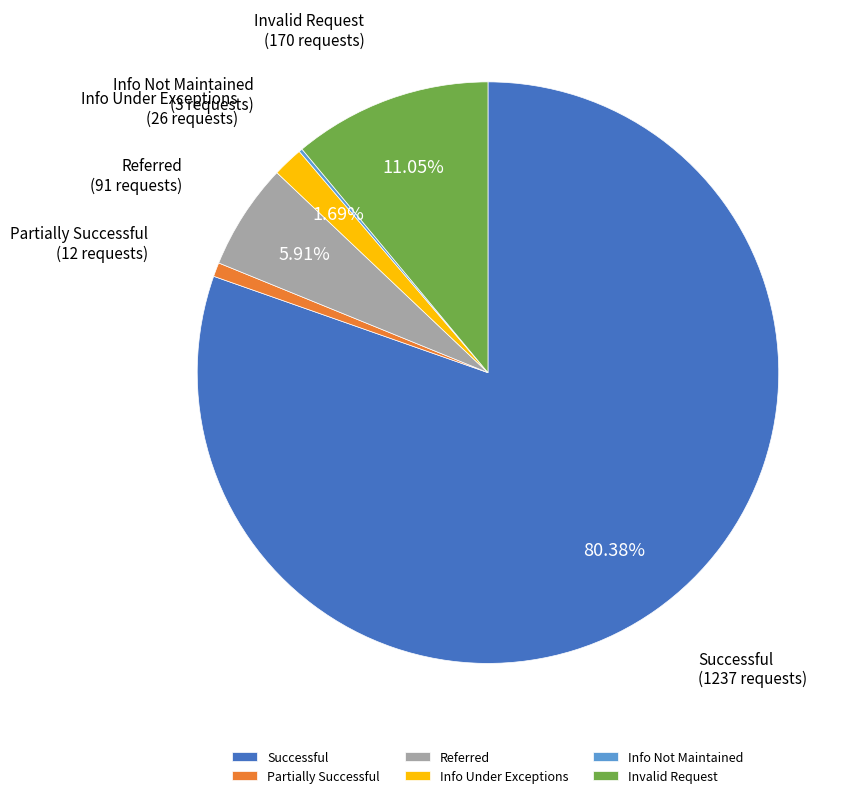

Which category has the biggest portion of the pie?

Successful